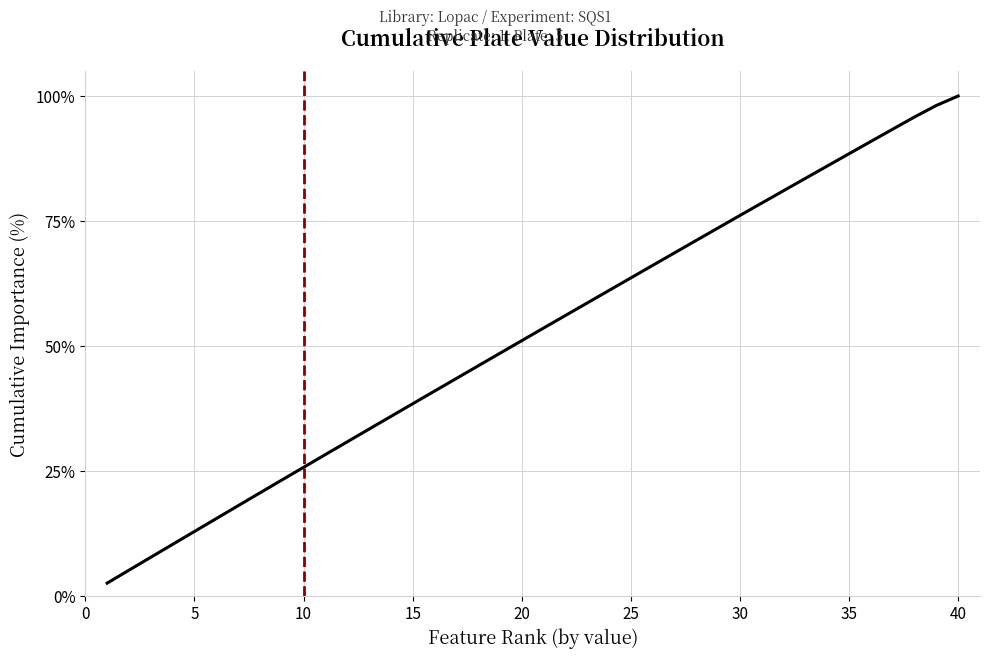

What is the maximum value shown in the chart?

100.0